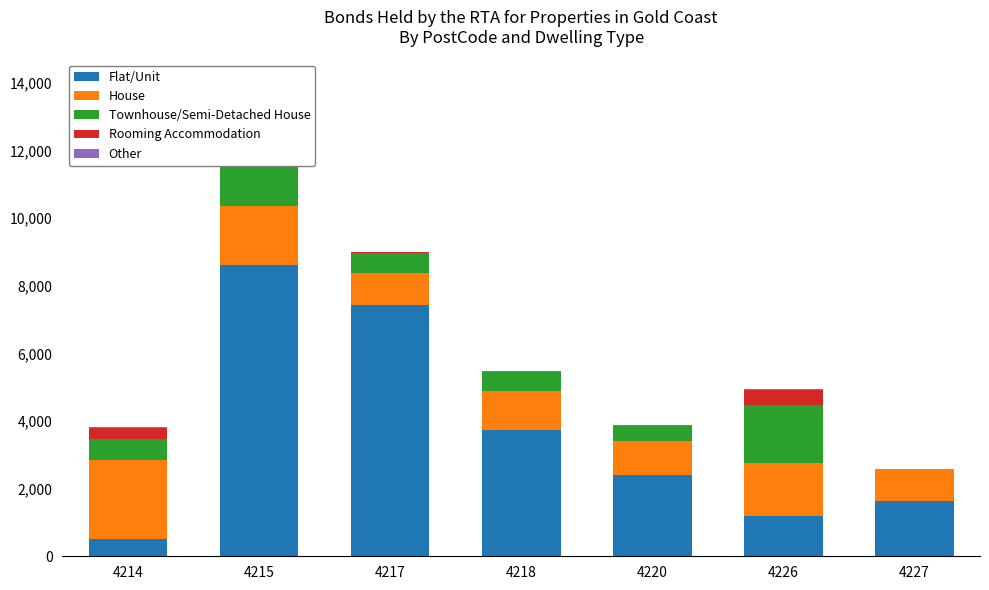

Is it true that Other equals 9 at 4226?

False